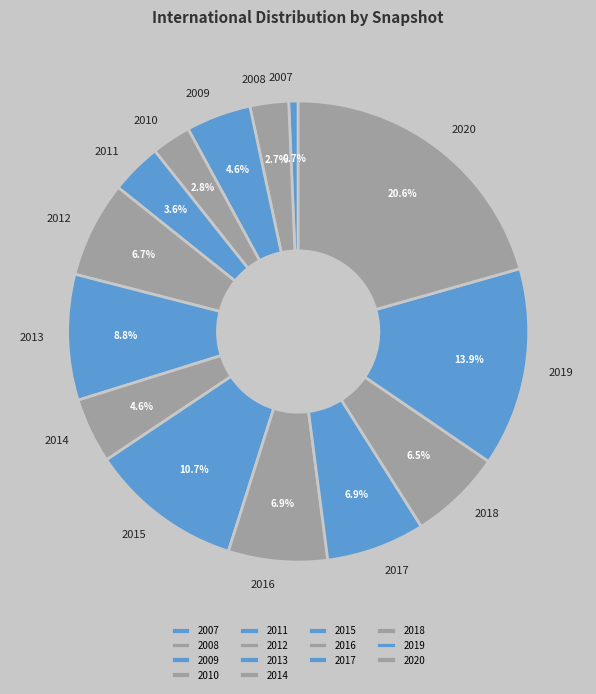

Is the sum of 2020-07-01 and 2015-10-01 greater than half?

No